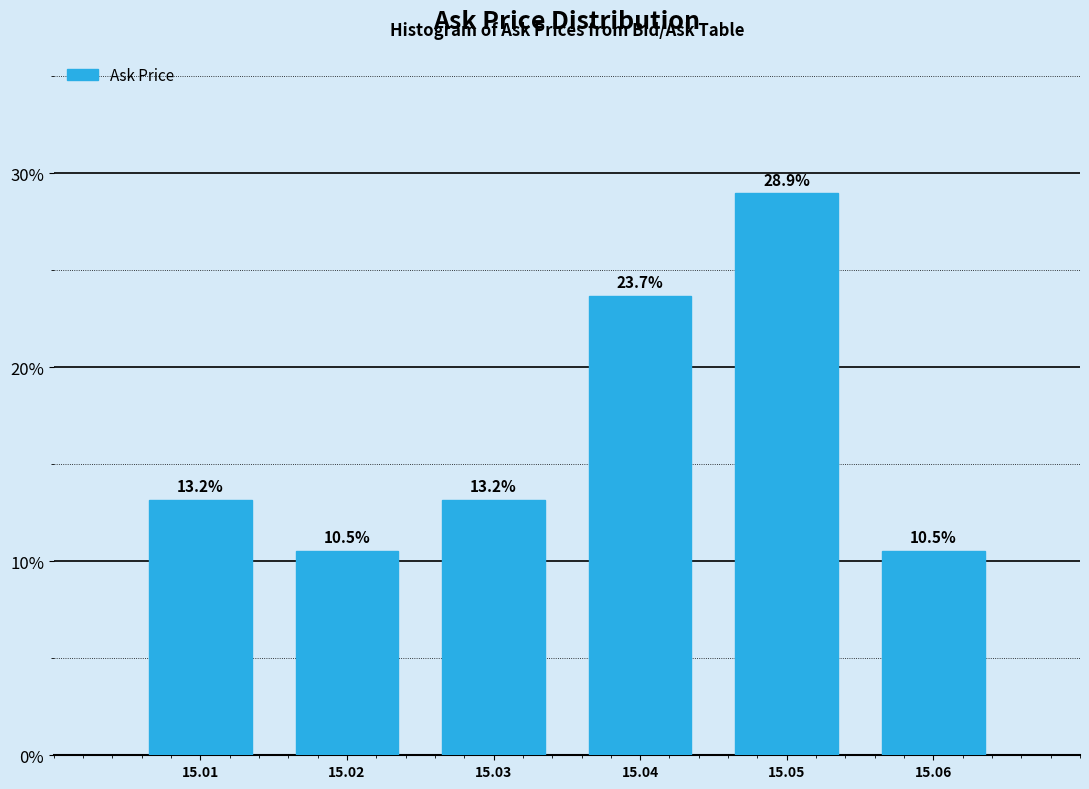

Reading left to right, transcribe all the data shown in this chart.

15.01=13.2	15.02=10.5	15.03=13.2	15.04=23.7	15.05=28.9	15.06=10.5